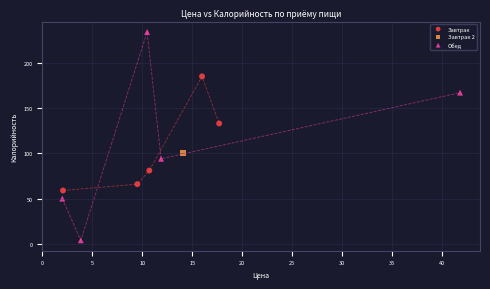

Which series reaches the minimum Y coordinate?

Обед